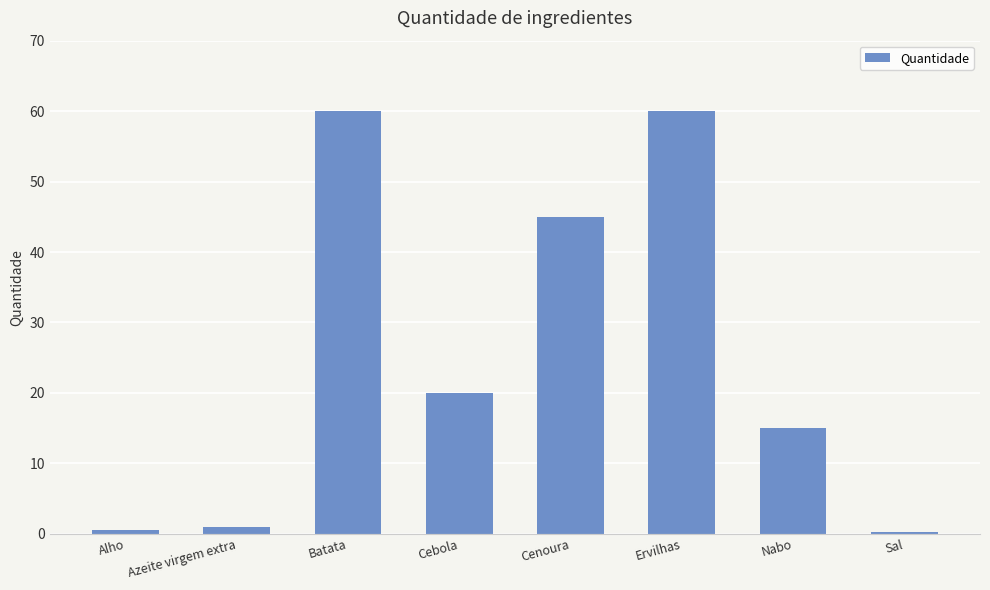

What value does the data have at Ervilhas?

60.0